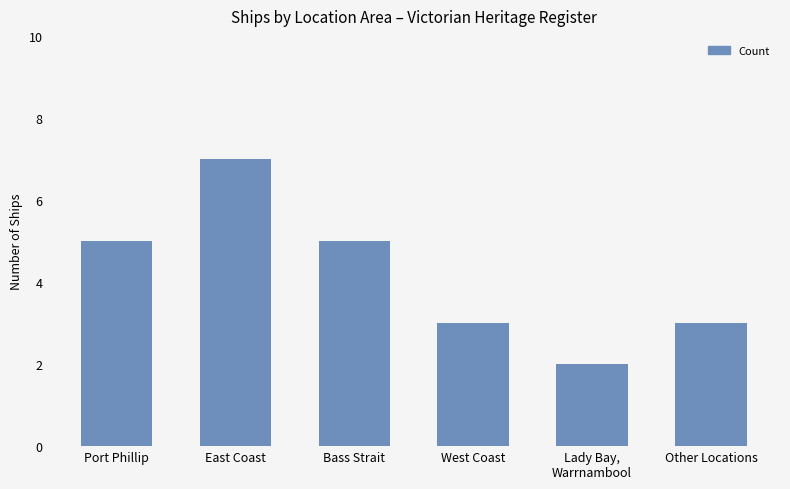

What is the value of the 5th bar from the left?

2